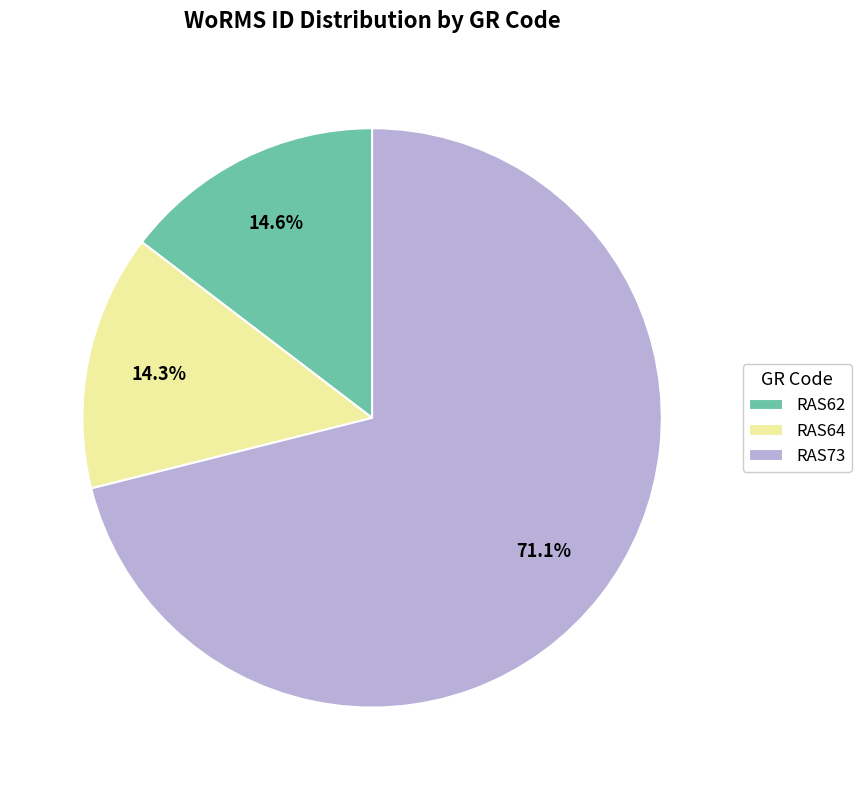

Is it true that RAS62 is 15% of the pie?

True